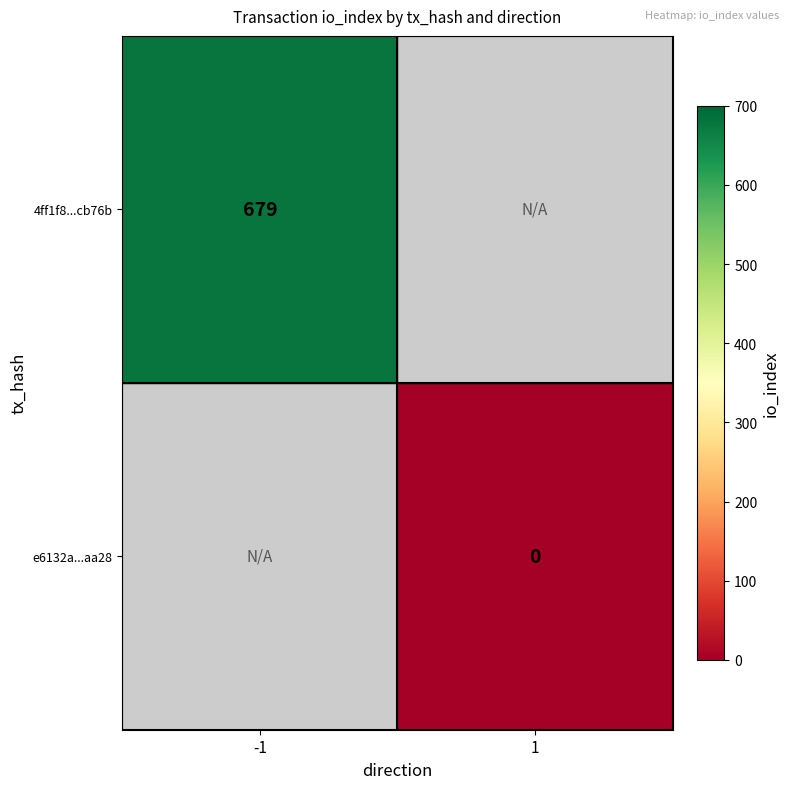

Is the value of e6132a...aa28 at 1 greater than the value of 4ff1f8...cb76b at -1?

No